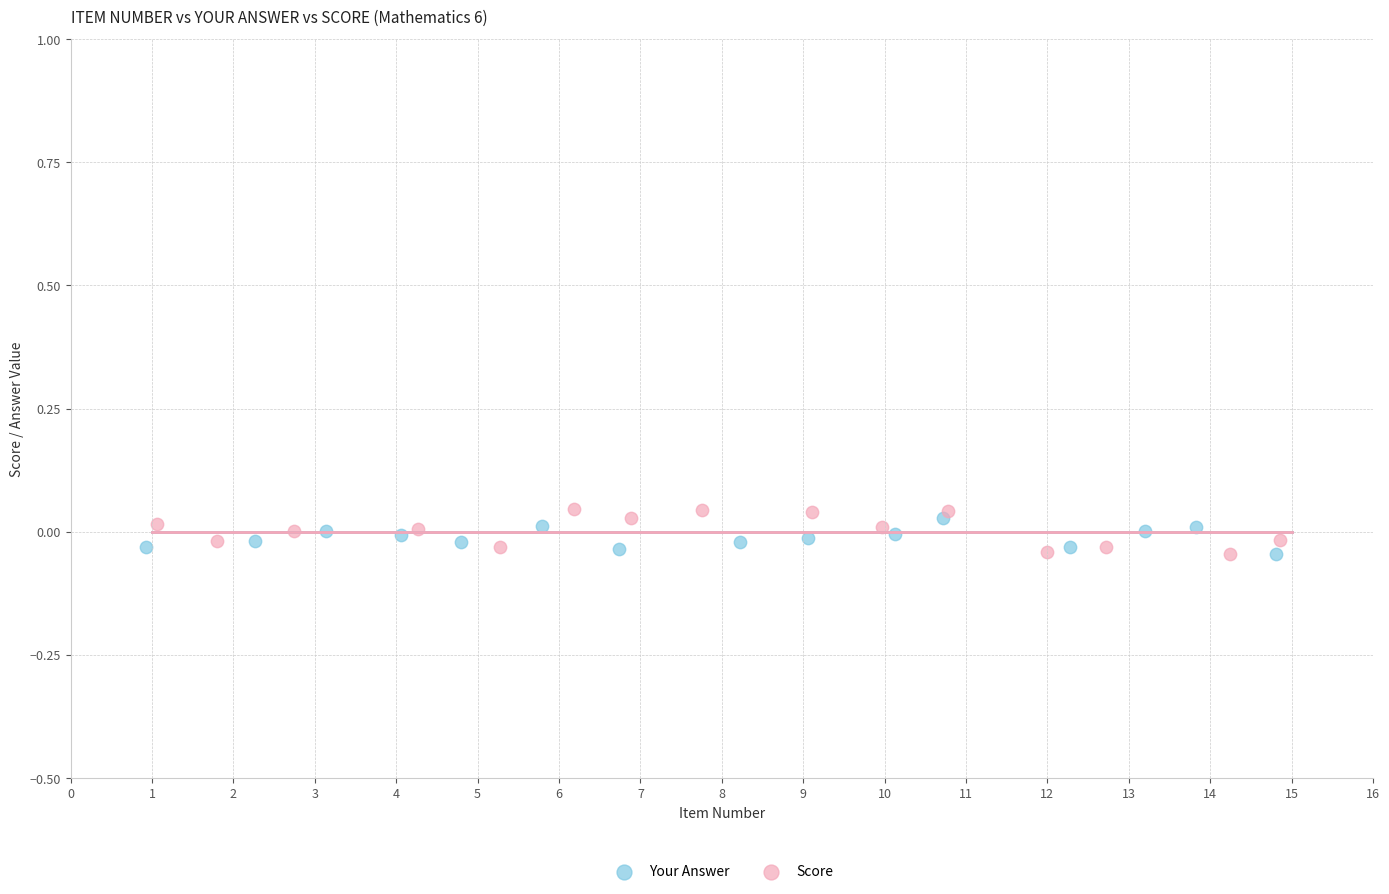

Which series has the largest Y range (max minus min)?

Score